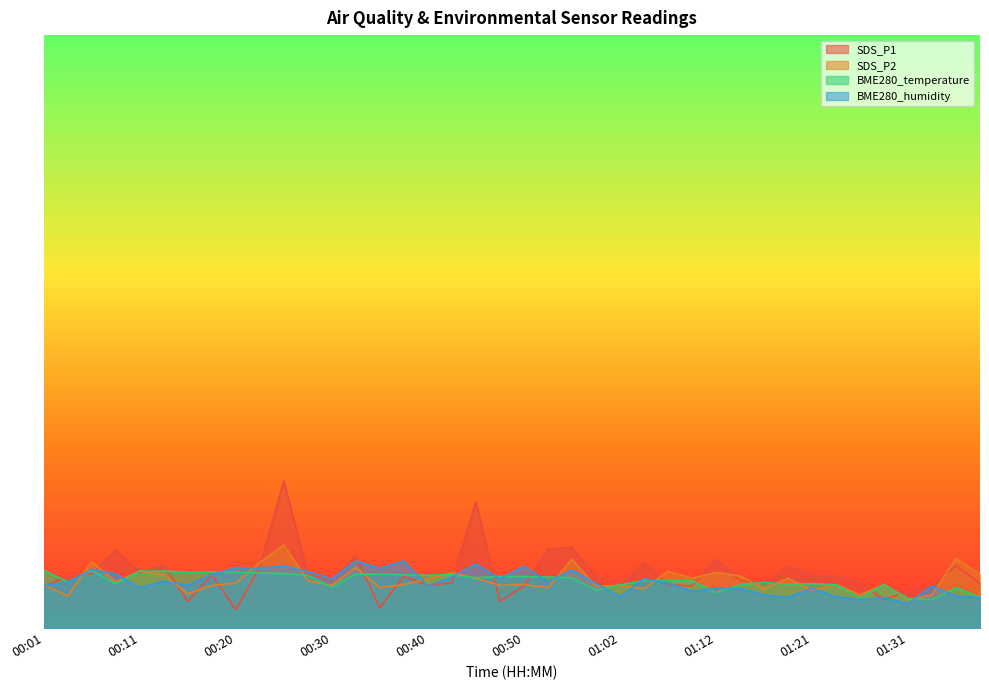

Which has a higher value, 00:11 or 00:25?

00:25